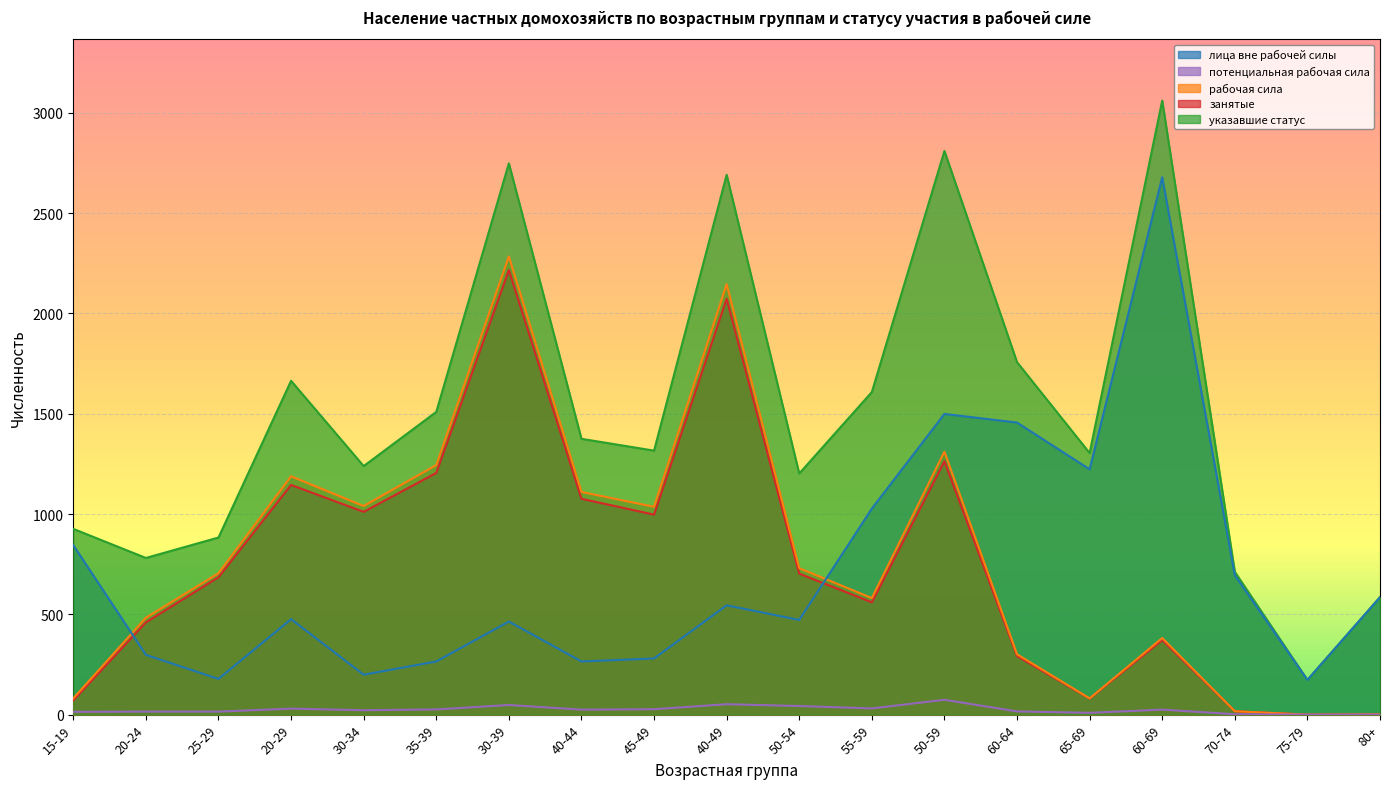

How many distinct data groups are displayed?

5